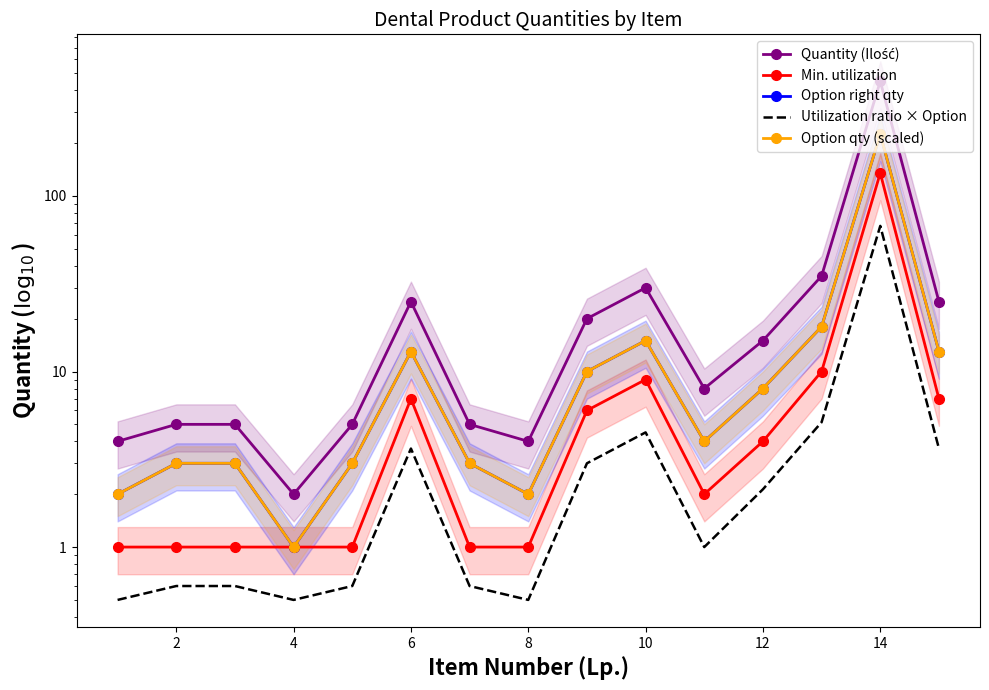

Is this an area chart (filled region under the line)?

No